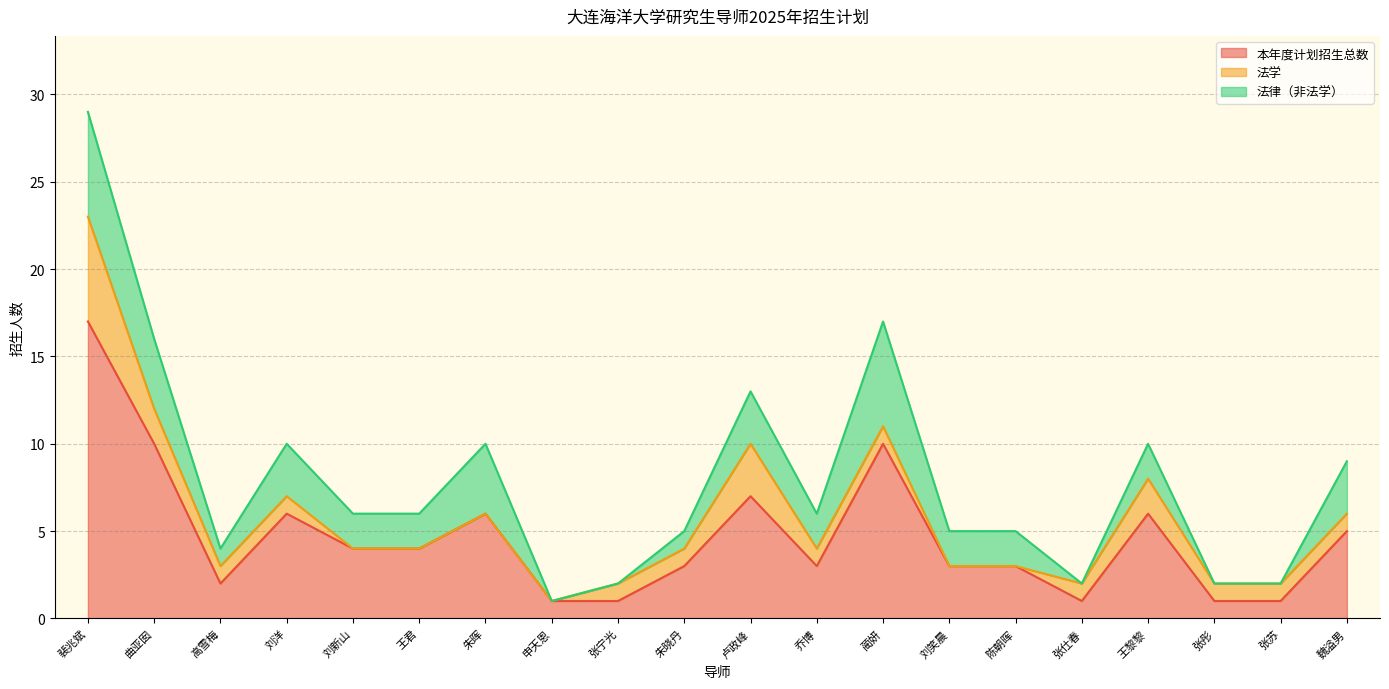

What is the total value across all series at 陈朝晖?

5